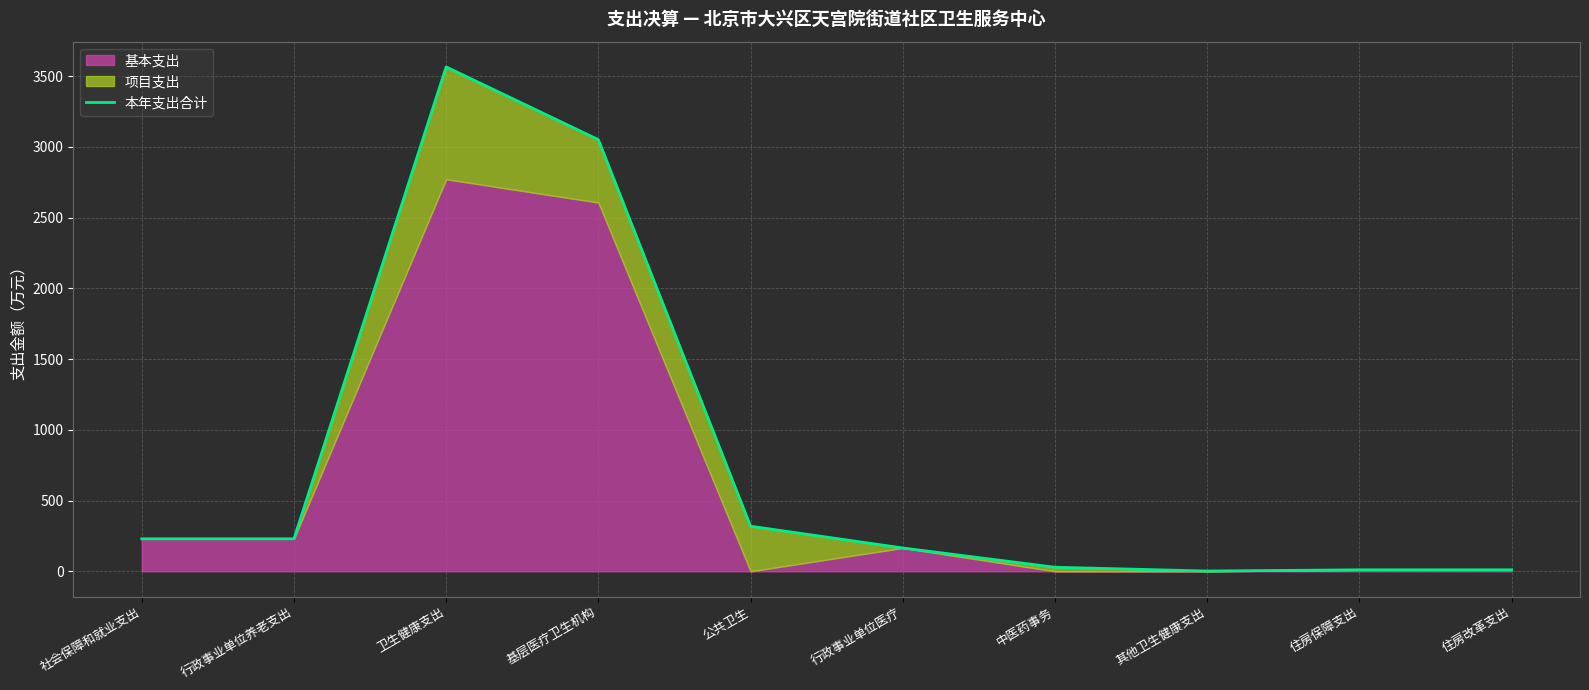

The chart shows a value of 318.7 at 公共卫生. True or false?

True